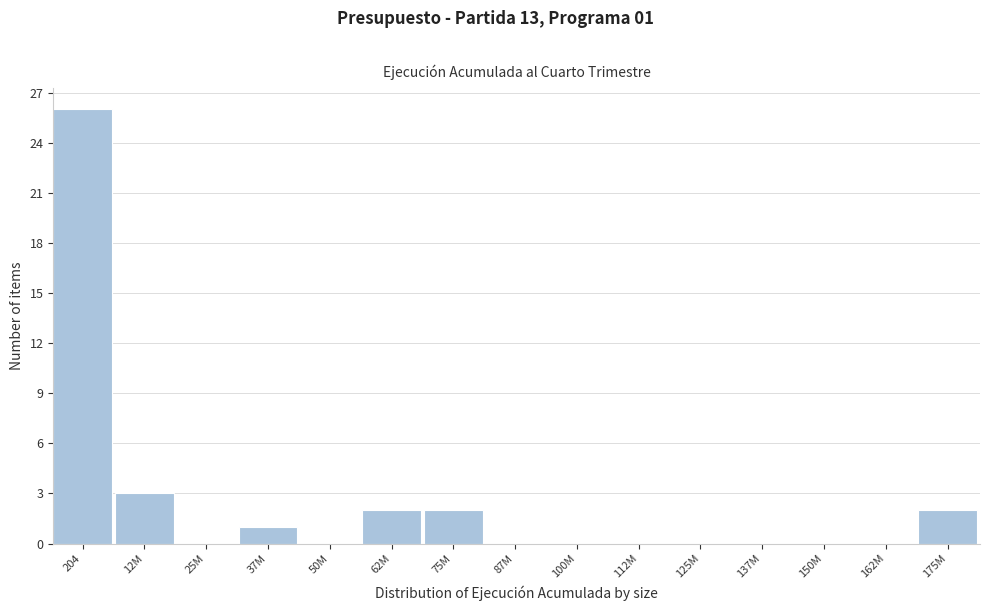

Reading left to right, what are all the values shown in this chart?

204=26	12M=3	25M=0	37M=1	50M=0	62M=2	75M=2	87M=0	100M=0	112M=0	125M=0	137M=0	150M=0	162M=0	175M=2